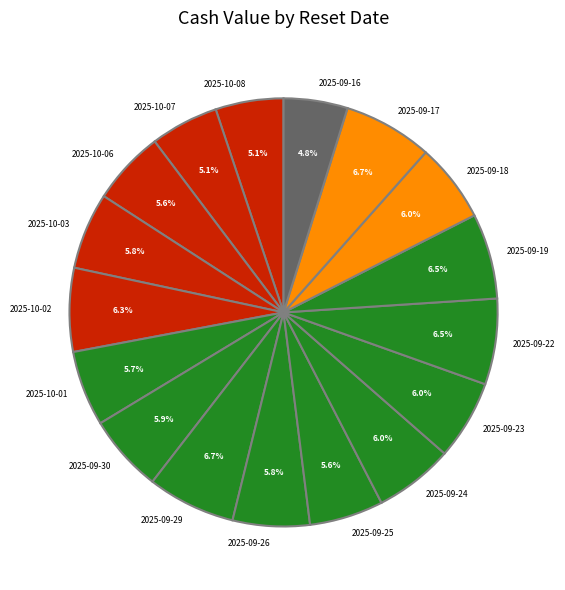

Which has a higher value, 2025-09-23 or 2025-09-17?

2025-09-17